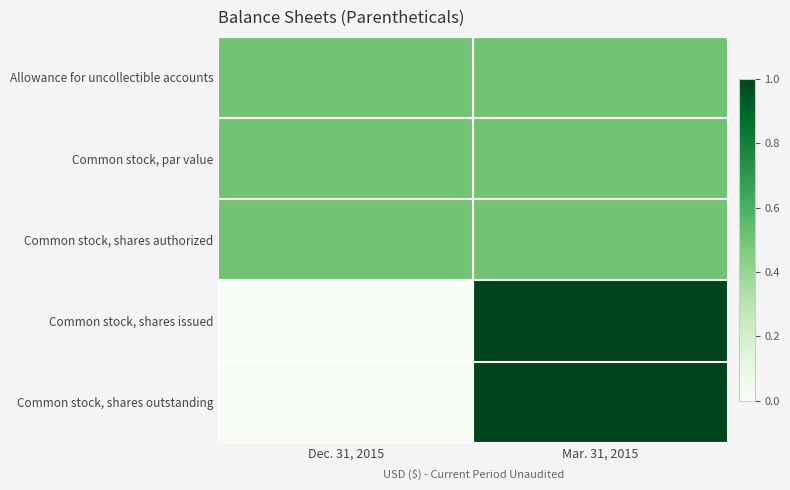

Between Mar. 31, 2015 and Dec. 31, 2015, which is larger?

Mar. 31, 2015